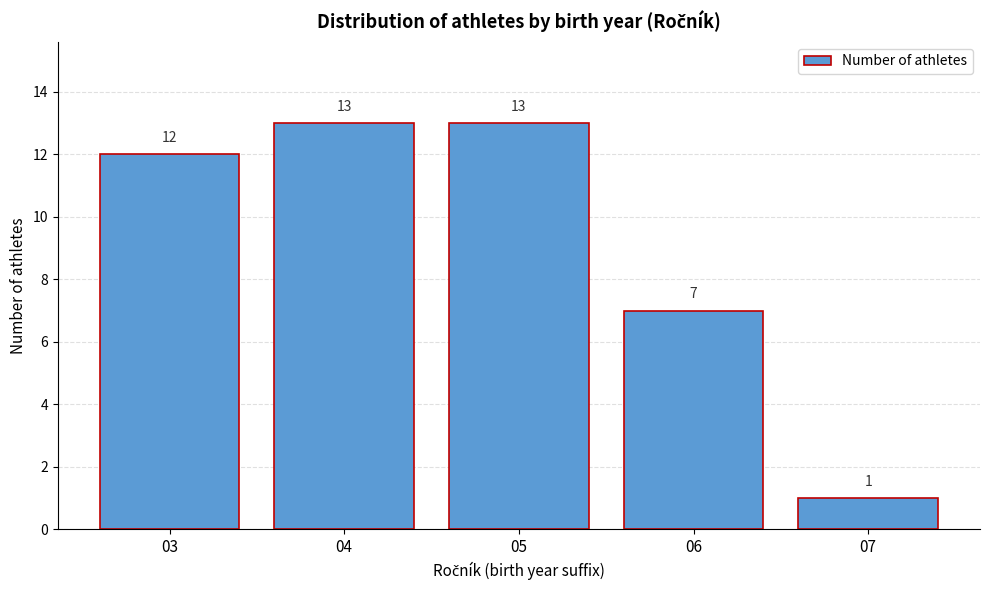

Reading right to left, transcribe all the data shown in this chart.

07=1	06=7	05=13	04=13	03=12